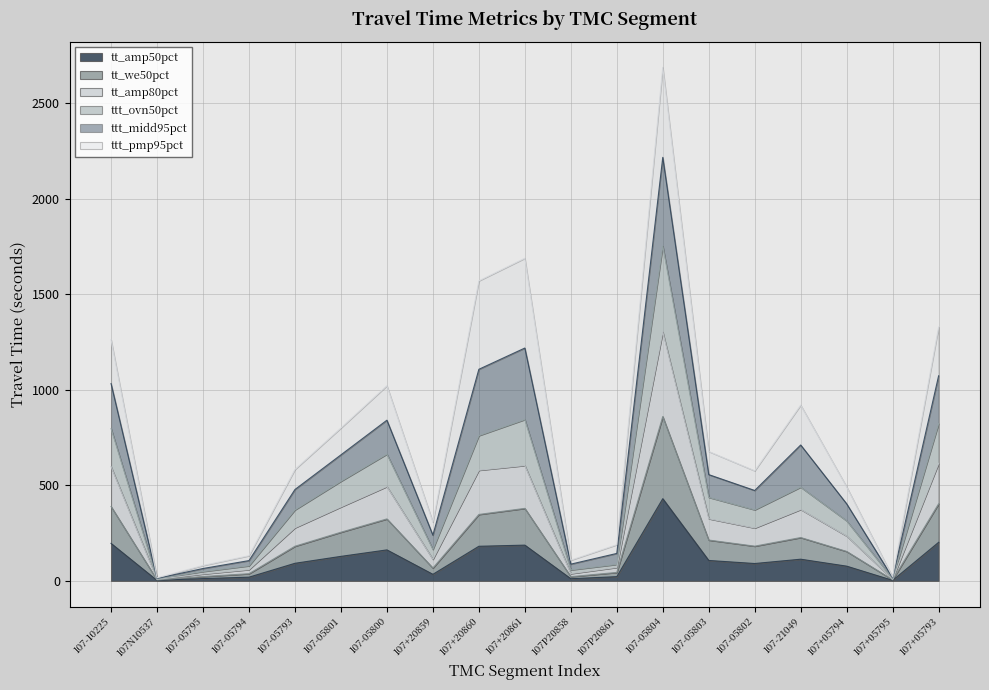

What are all the series names shown in the legend?

tt_amp50pct, tt_we50pct, tt_amp80pct, ttt_ovn50pct, ttt_midd95pct, ttt_pmp95pct